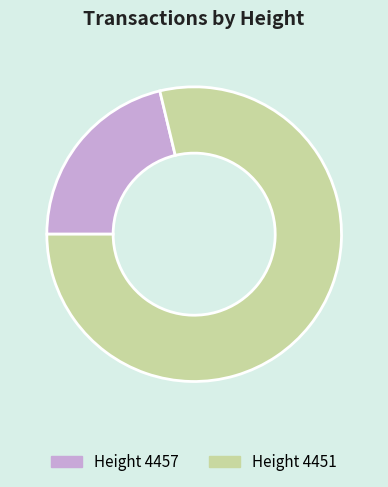

The Height 4451 slice represents 79% of the pie. True or false?

True